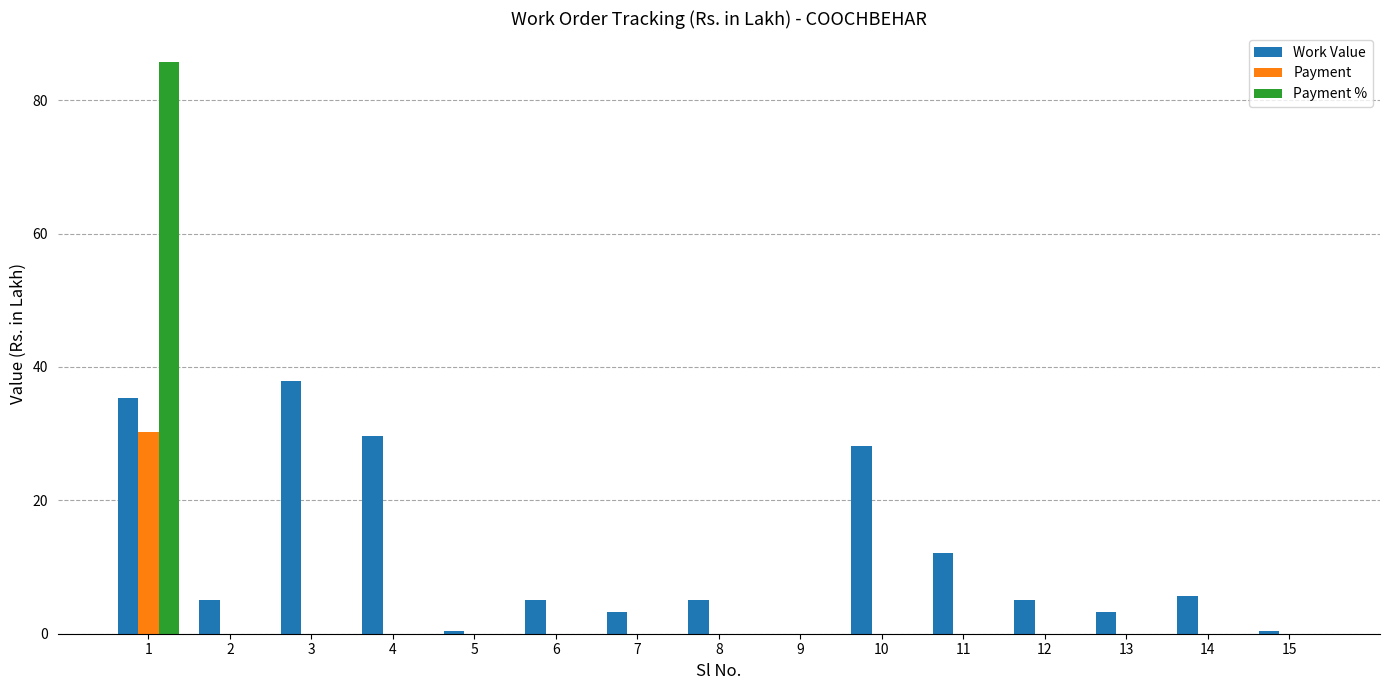

Read the Work Value value at 13.

3.2